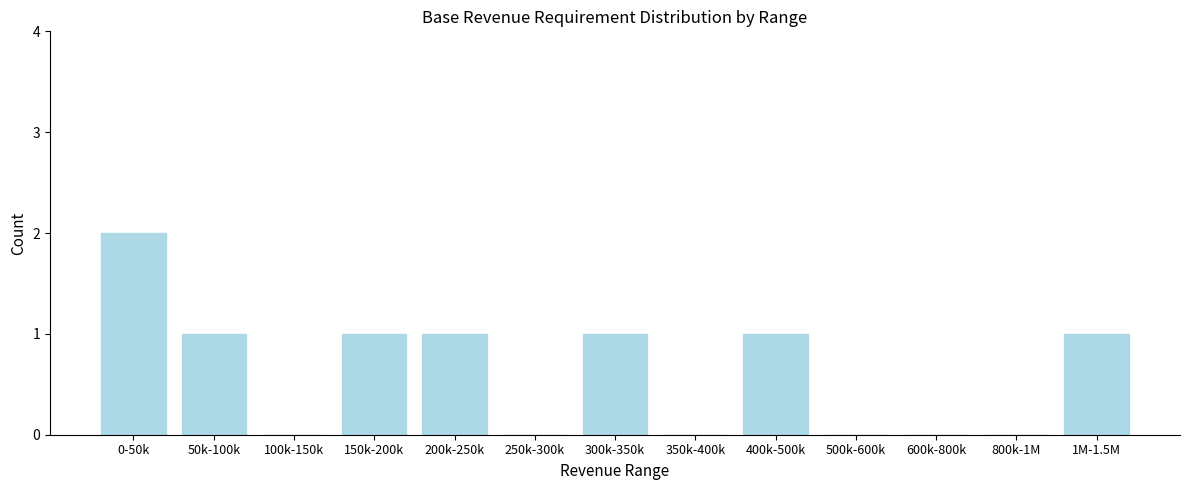

Reading right to left, what are all the values shown in this chart?

1M-1.5M=1	800k-1M=0	600k-800k=0	500k-600k=0	400k-500k=1	350k-400k=0	300k-350k=1	250k-300k=0	200k-250k=1	150k-200k=1	100k-150k=0	50k-100k=1	0-50k=2